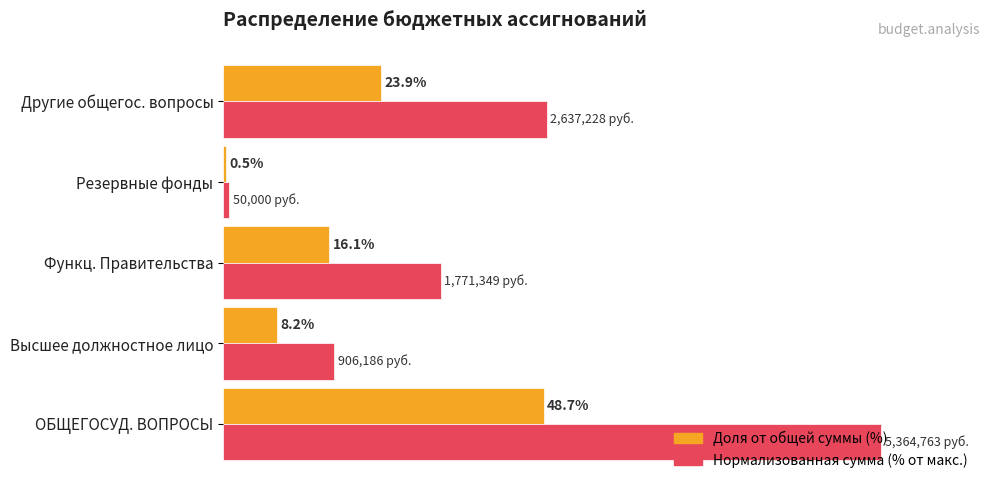

Which category has the lowest value across all series?

Резервные фонды